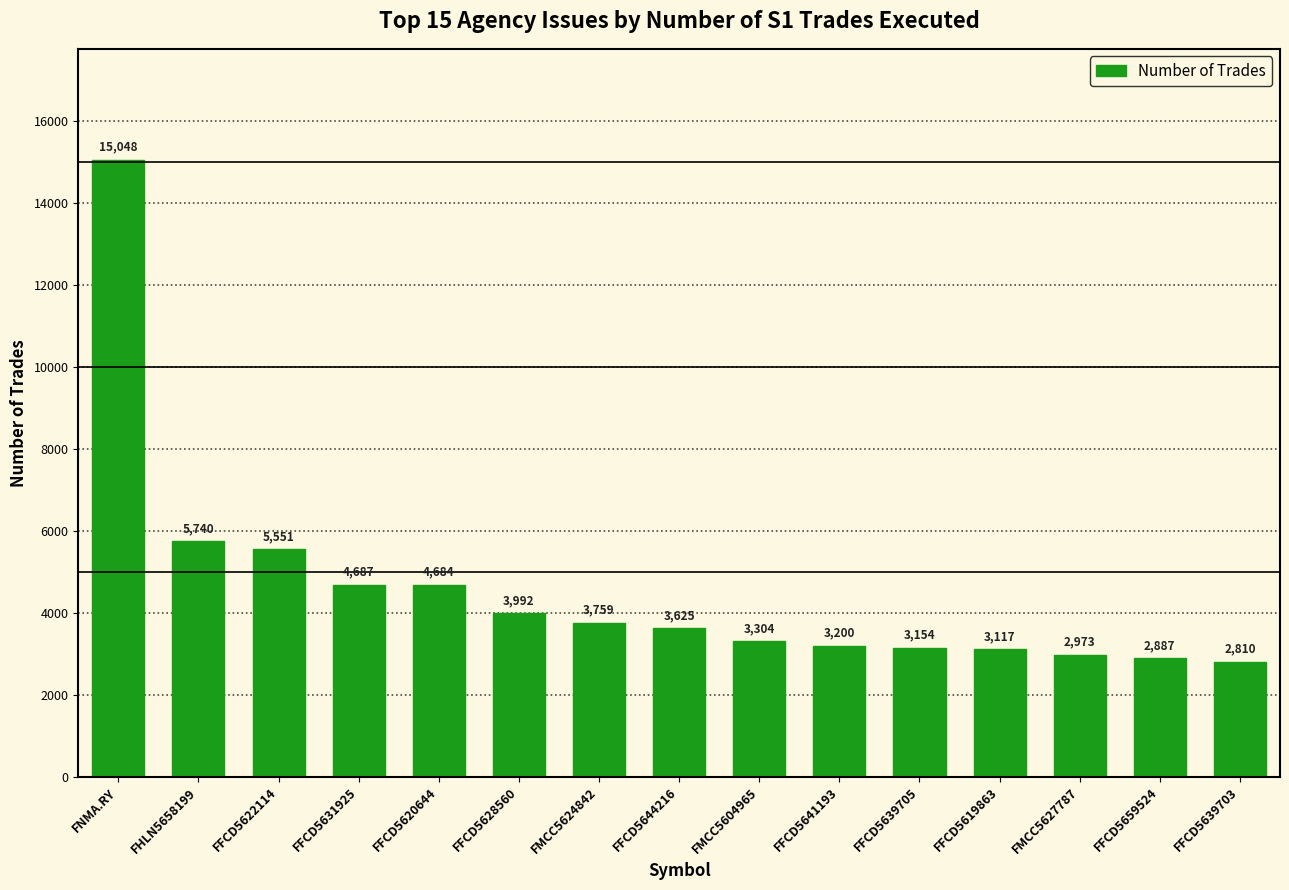

The value at FMCC5604965 is 4747. True or false?

False